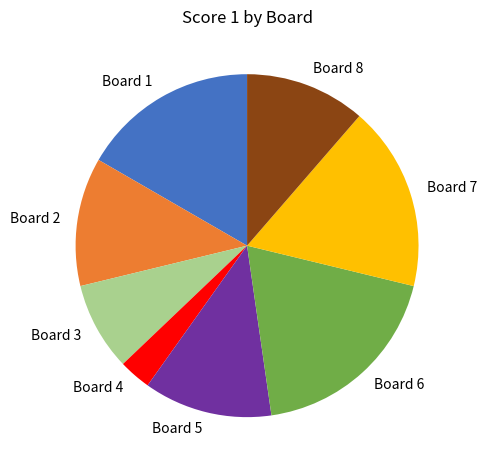

Is there a majority slice in this chart?

No